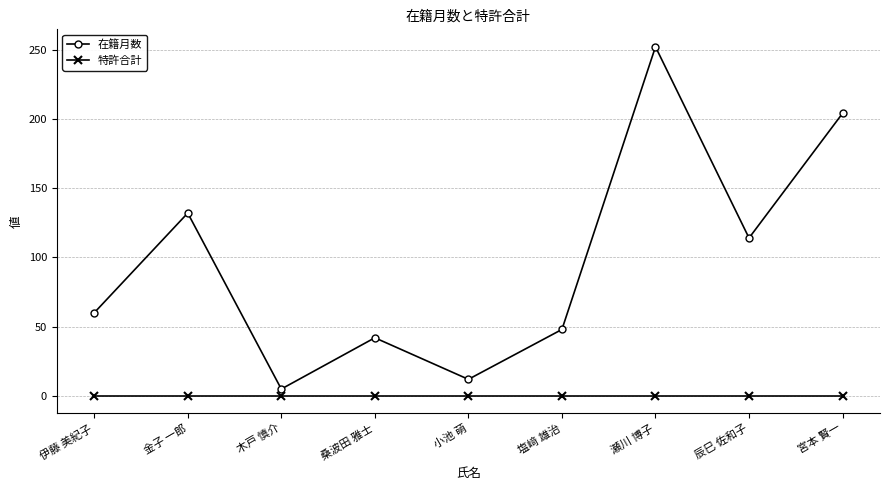

True or false: 在籍月数 and 特許合計 intersect in this chart.

False